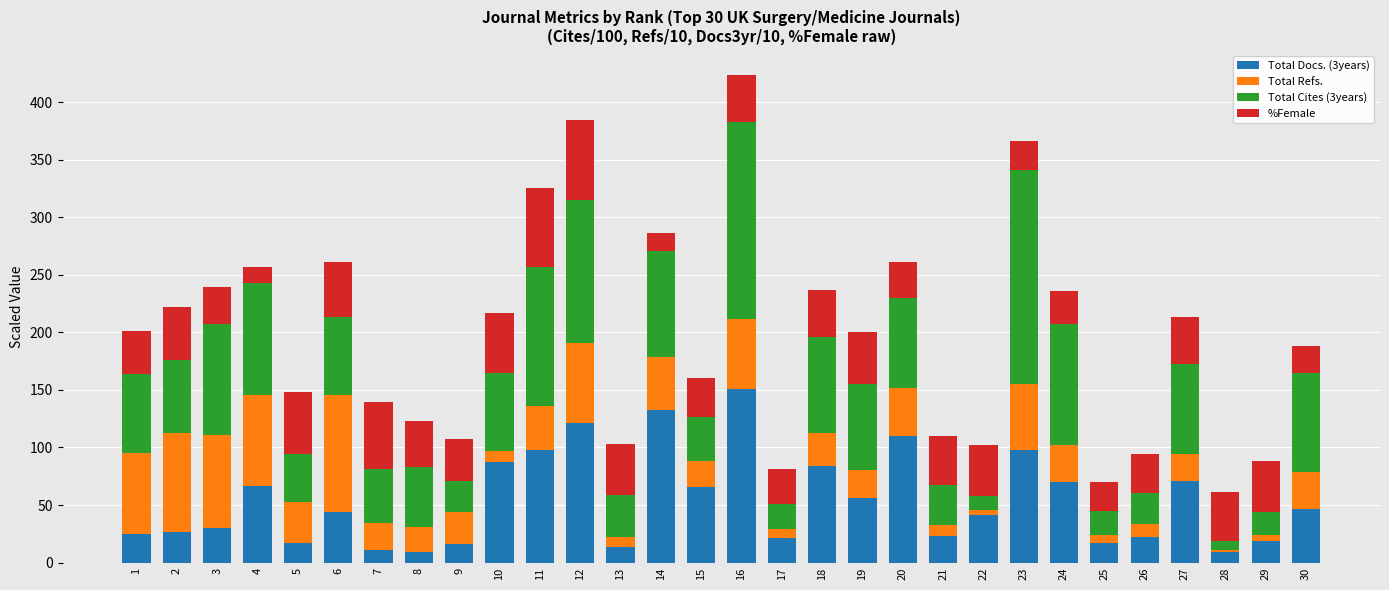

Is it true that Total Docs. (3years) equals 21.4 at 17?

True